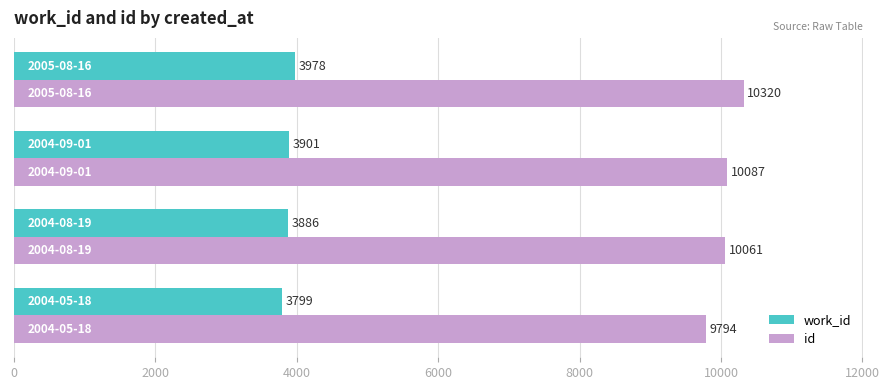

What is the difference between the second highest and minimum values in the work_id series?

102